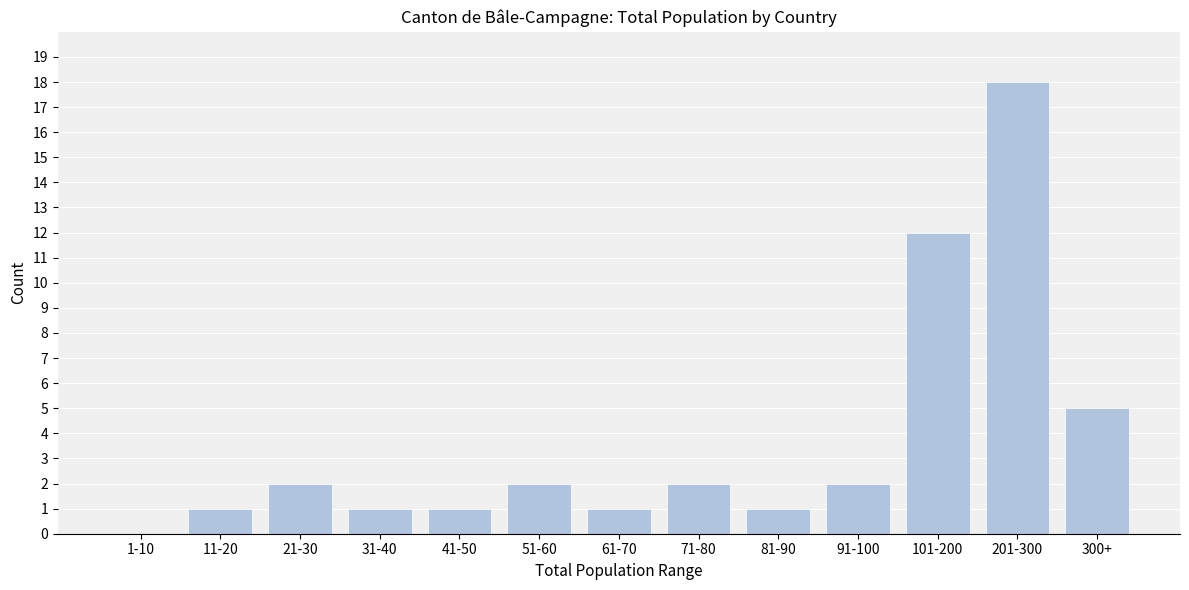

Reading right to left, transcribe all the data shown in this chart.

300+=5	201-300=18	101-200=12	91-100=2	81-90=1	71-80=2	61-70=1	51-60=2	41-50=1	31-40=1	21-30=2	11-20=1	1-10=0